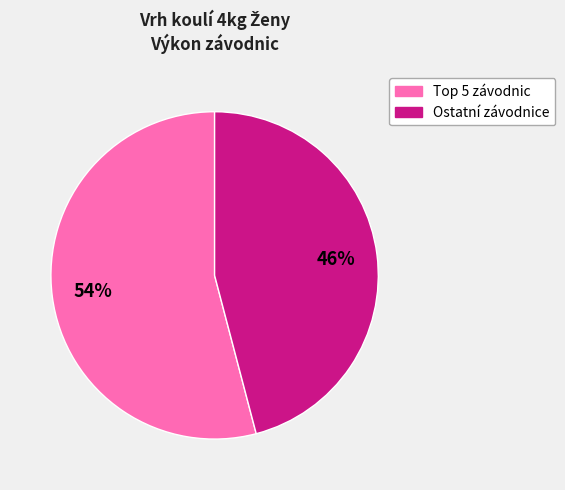

To the nearest percent, what is the average slice percentage?

50%